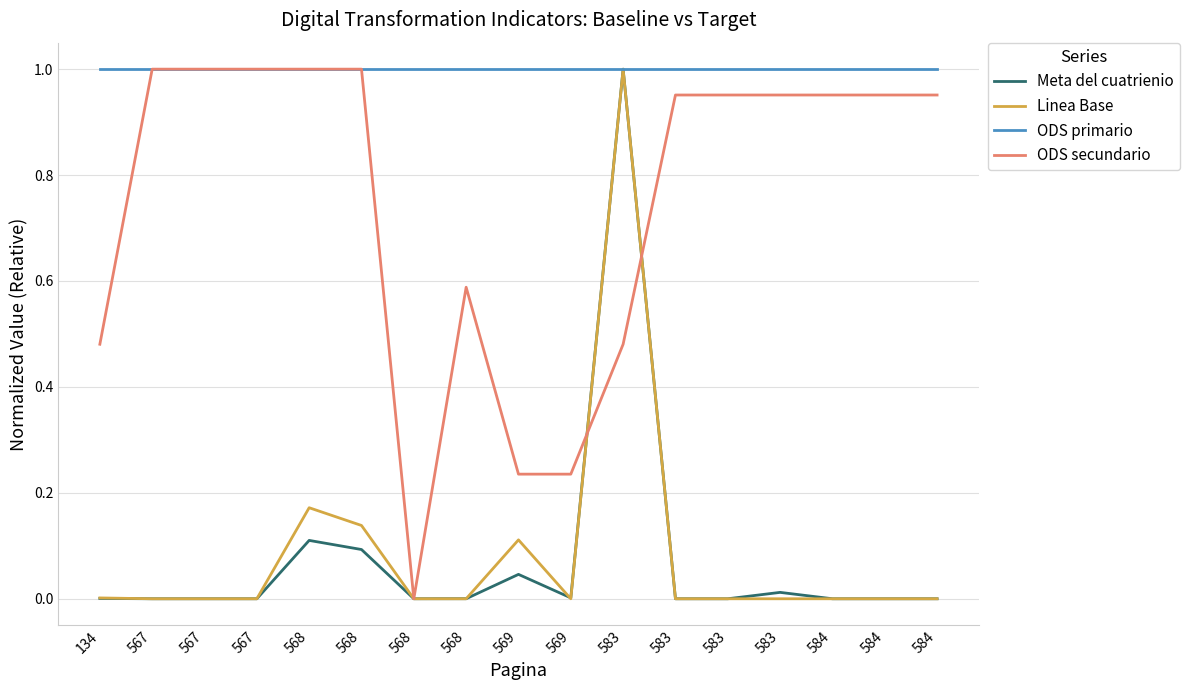

What are all the series names shown in the legend?

Meta del cuatrienio, Linea Base, ODS primario, ODS secundario